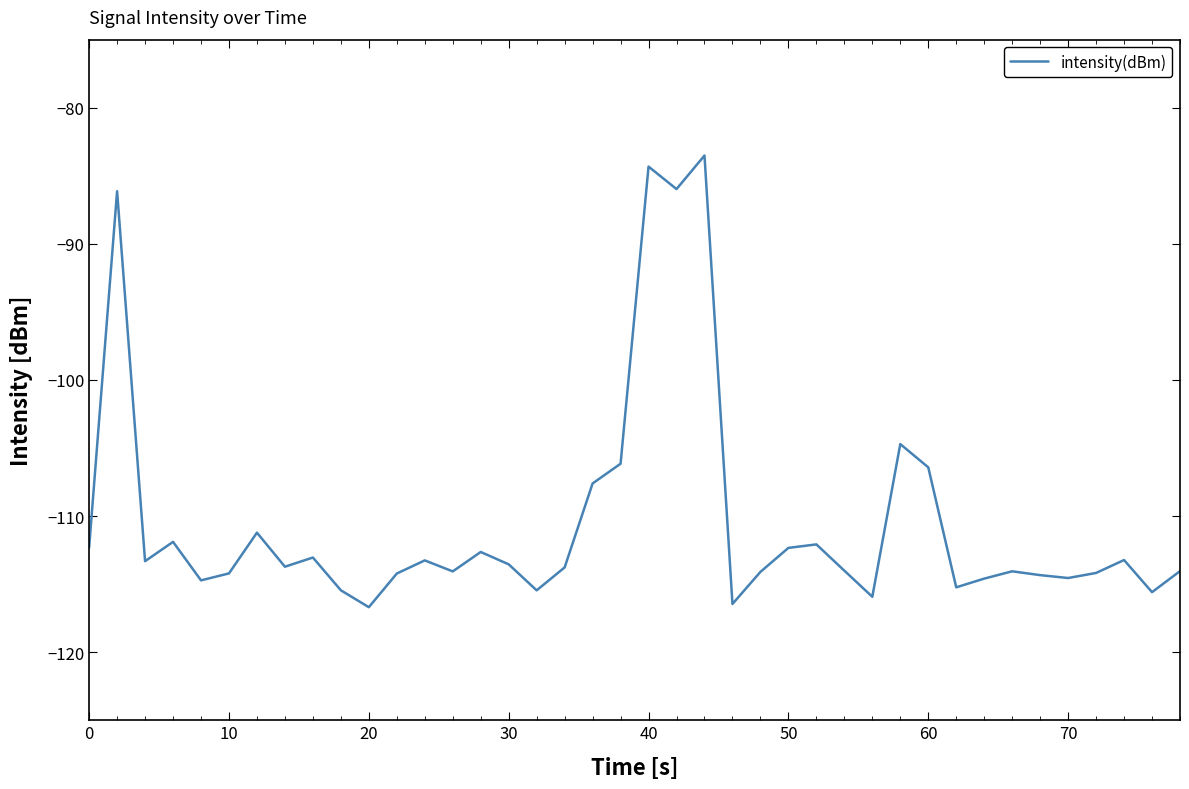

What is the difference between the maximum and minimum values?

33.2